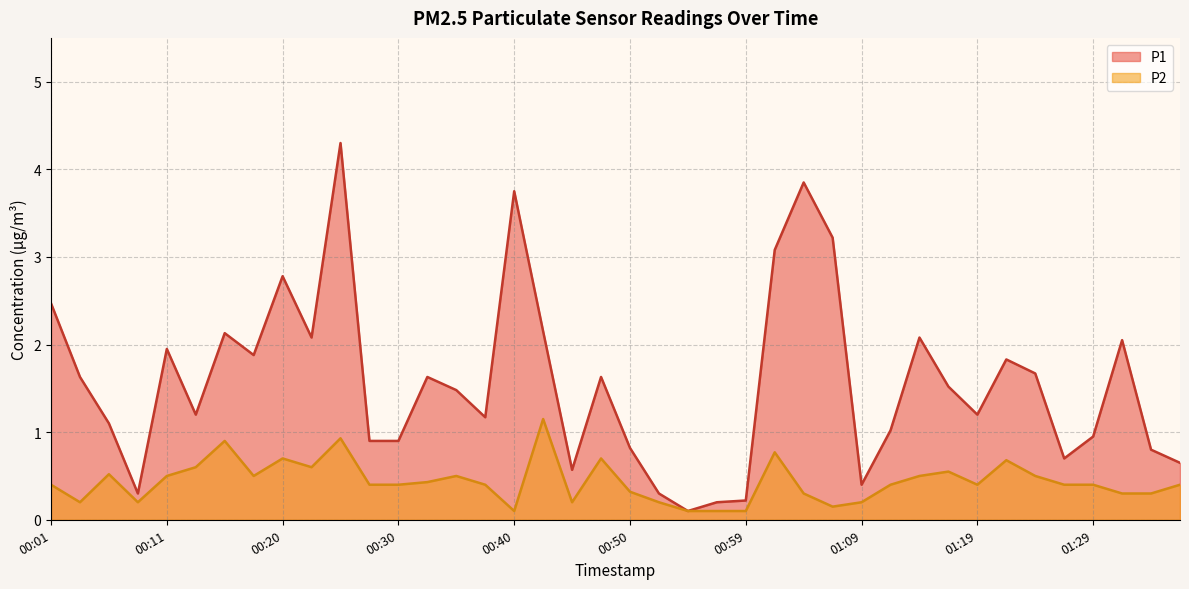

At which category does the chart reach its peak across all series?

00:25